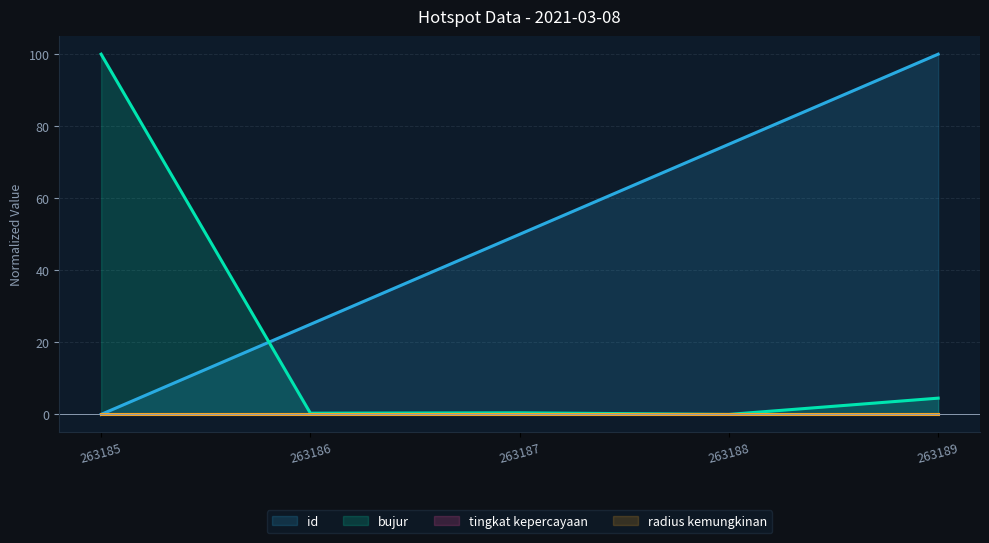

Does the chart have visible grid lines?

Yes